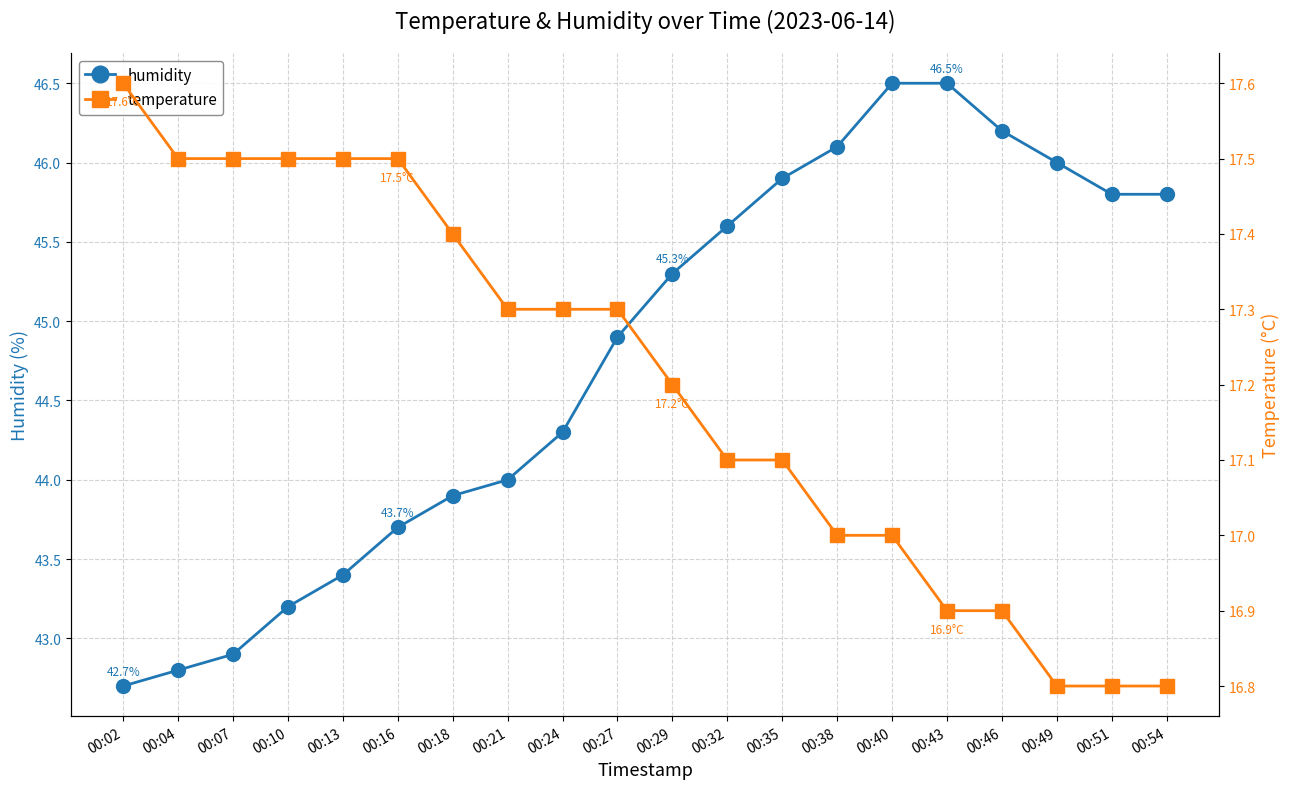

What is the value of the temperature point at the 7th from the left?

17.4